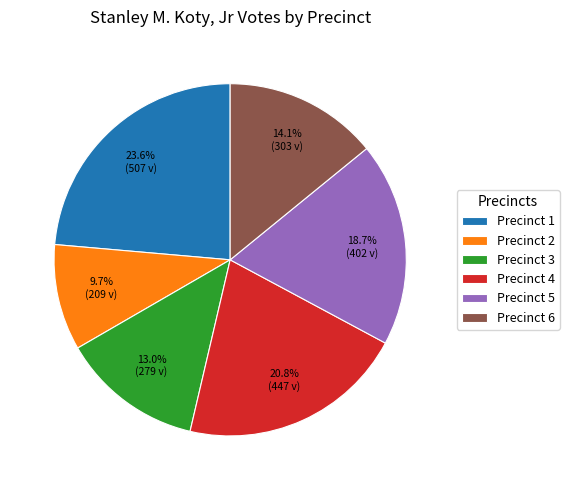

Which category has the biggest portion of the pie?

Precinct 1